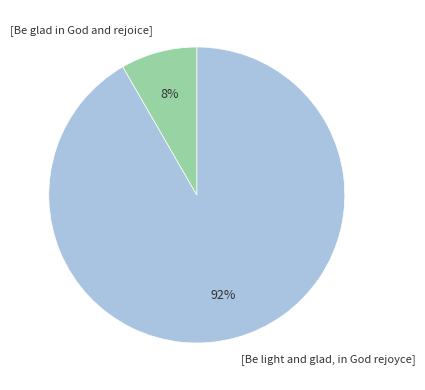

Rank the categories by value from highest to lowest.

[Be light and glad, in God rejoyce], [Be glad in God and rejoice]